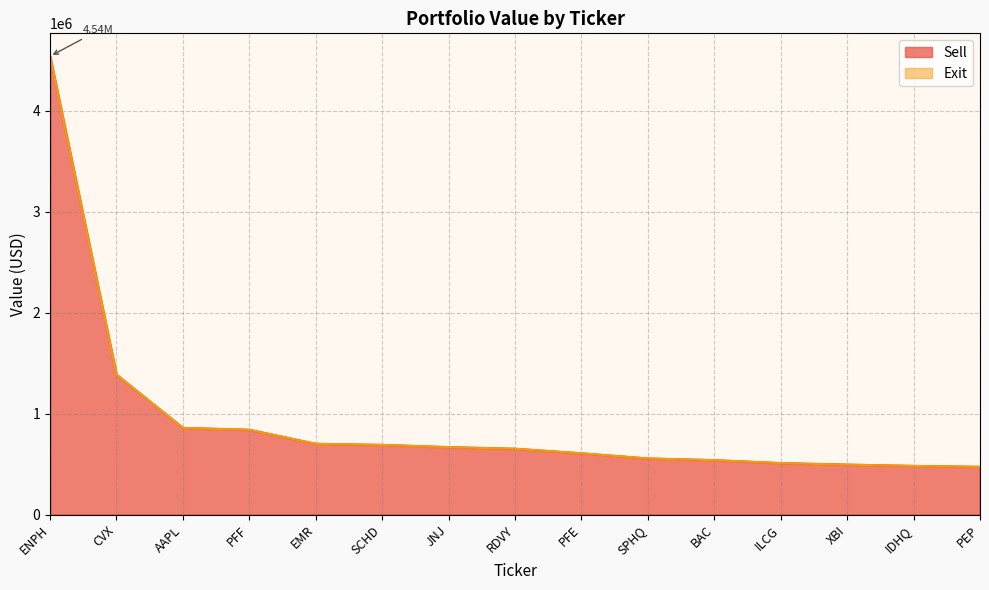

What is the difference between the values at ILCG and RDVY?

142000